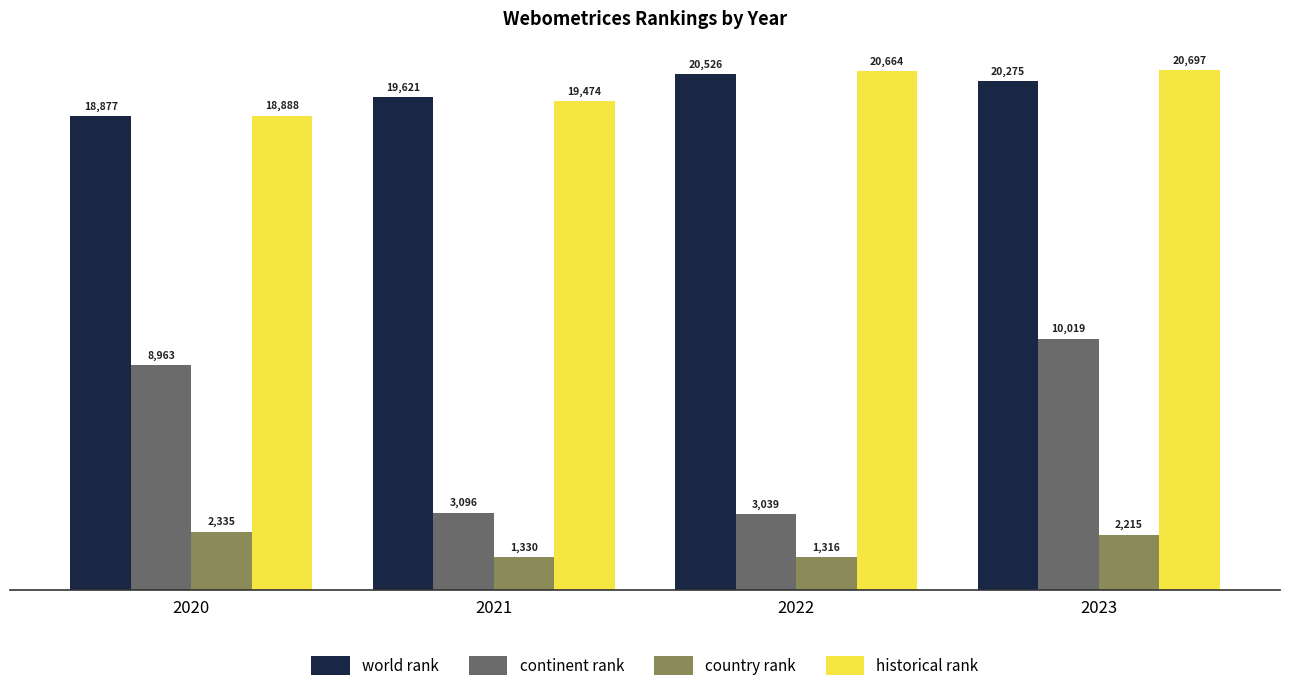

Rank the categories by historical rank value from lowest to highest.

2020, 2021, 2022, 2023